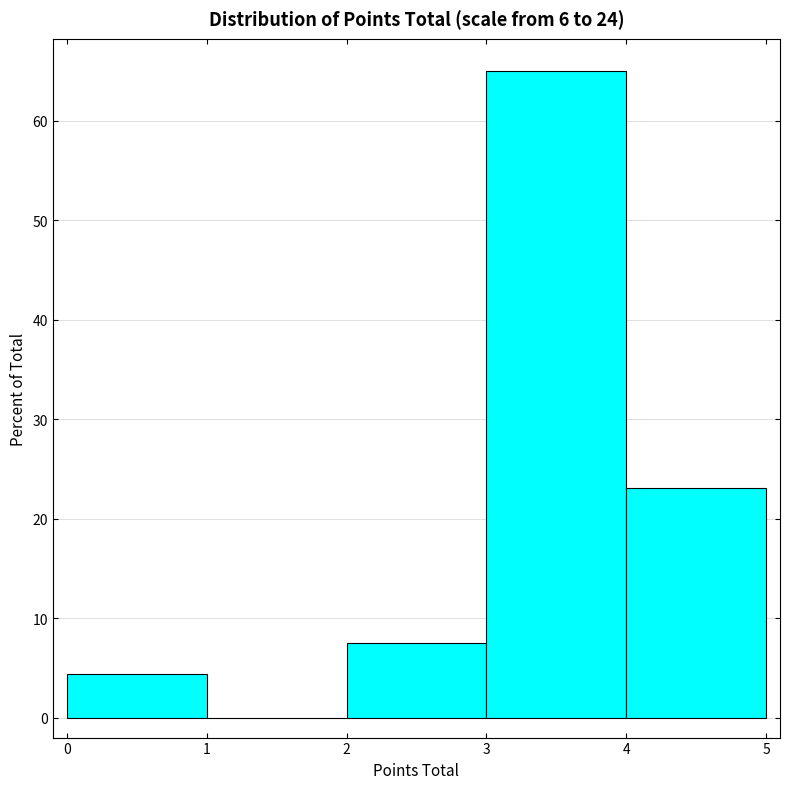

What is the height of the bar covering 4 to 5 on the x-axis? The values are not printed on the chart, so give them approximately, as read against the axis.

23